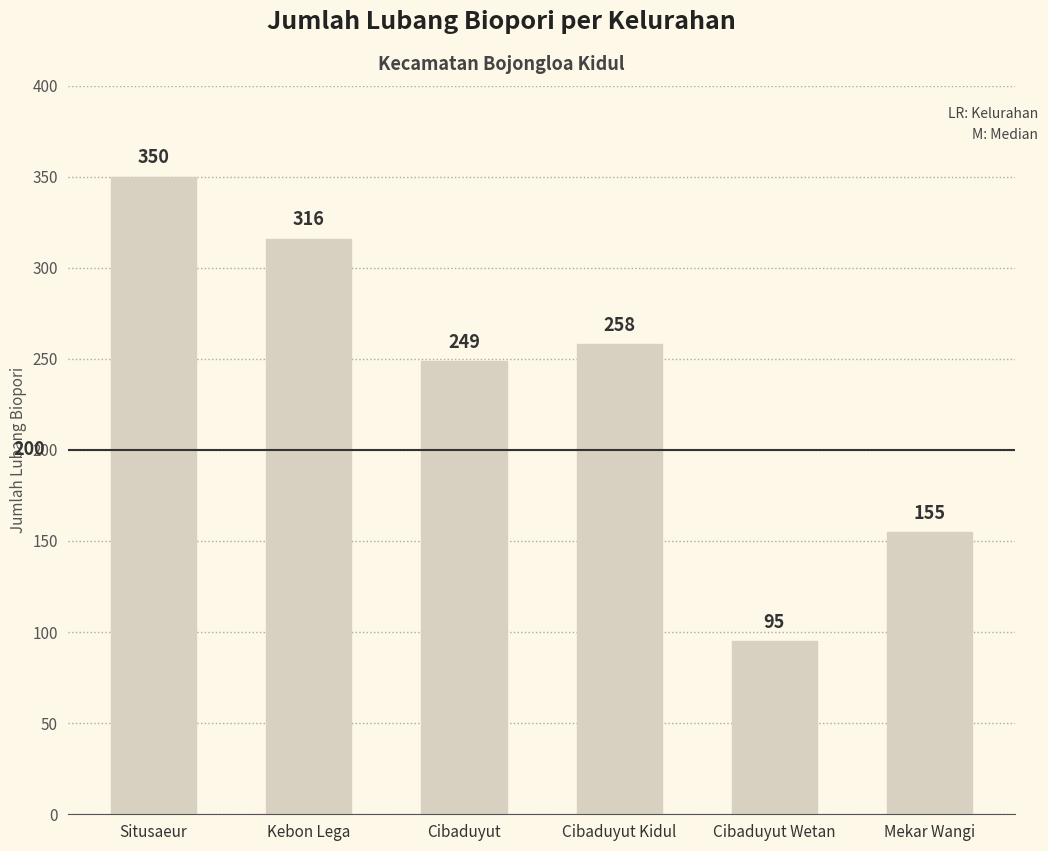

What is the difference between the values at Cibaduyut and Situsaeur?

101